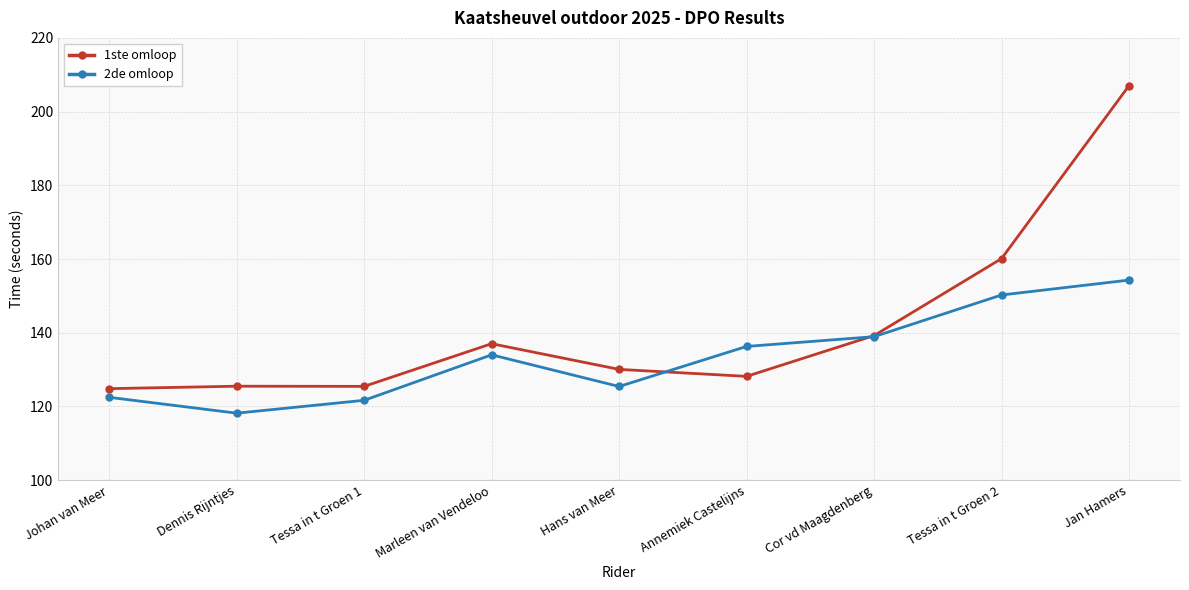

True or false: 1ste omloop has a value of 125.4 at Tessa in t Groen 1.

True